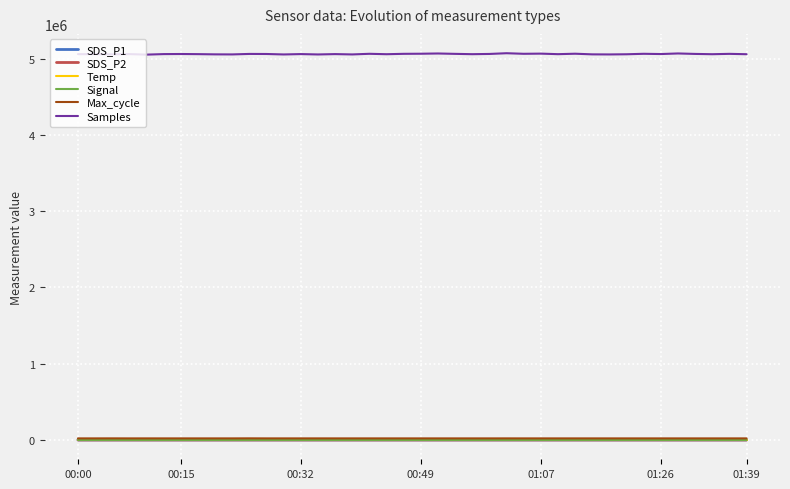

True or false: Samples and Temp intersect in this chart.

False